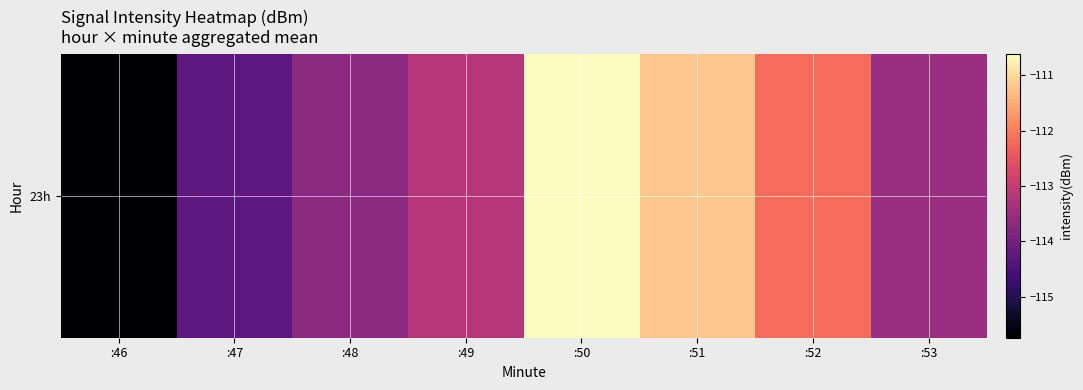

At which label is the value closest to -113?

:49